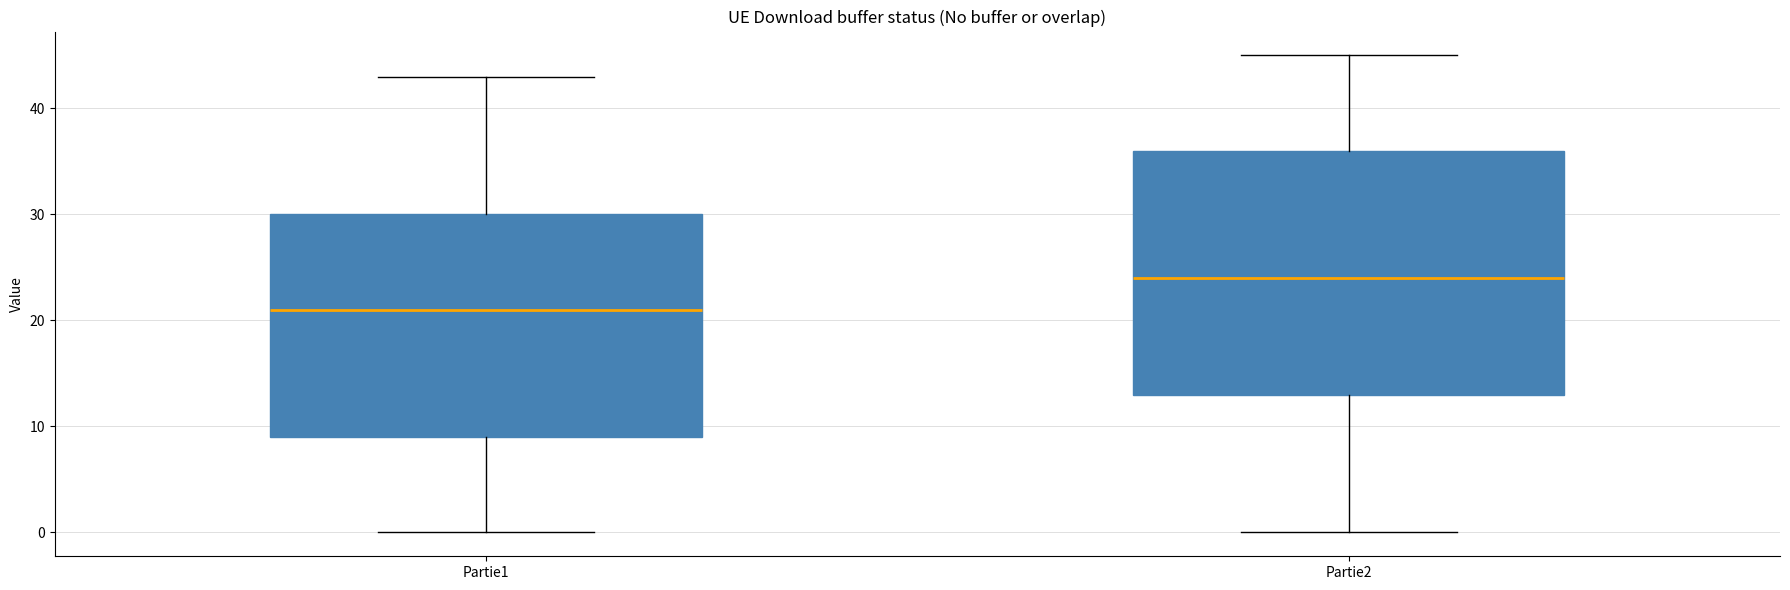

Reading left to right, read every box against the y-axis: the position of its median line, the range the box covers, and the ends of its whiskers. The values are not printed on the chart, so give them approximately, as read against the axis.

Partie1: median 21, box 9 to 30, whiskers 0 to 43
Partie2: median 24, box 13 to 36, whiskers 0 to 45